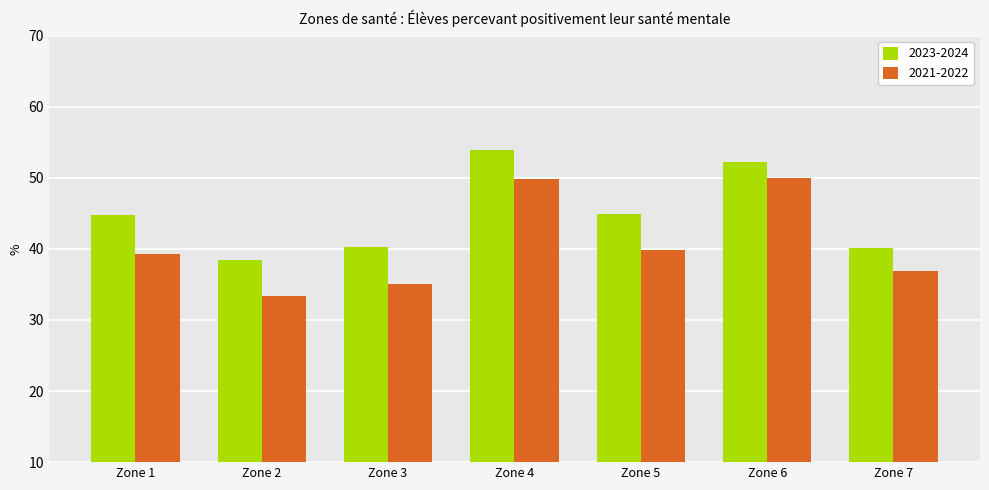

What is the value of the 2023-2024 bar at the 2nd from the left?

38.4